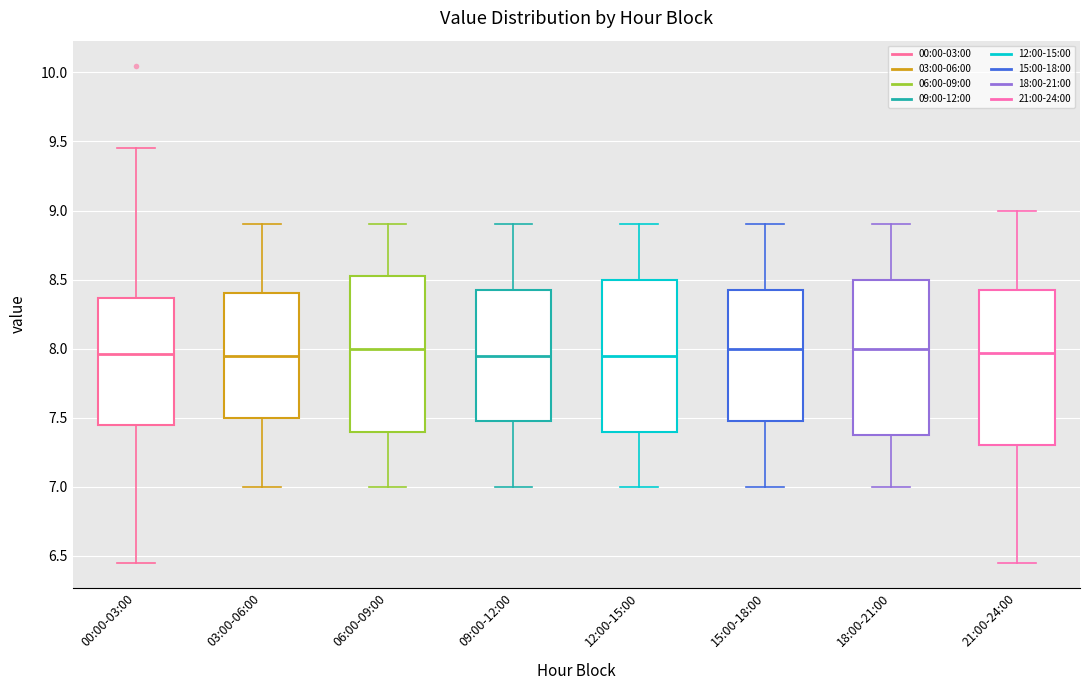

Reading left to right, transcribe this box plot: for each box, give where its median line is, the range the box spans, and where its two whiskers end, as read against the y-axis. The values are not printed on the chart, so give them approximately, as read against the axis.

00:00-03:00: median 7.95, box 7.45 to 8.35, whiskers 6.45 to 9.45
03:00-06:00: median 7.95, box 7.50 to 8.40, whiskers 7.00 to 8.90
06:00-09:00: median 8.00, box 7.40 to 8.55, whiskers 7.00 to 8.90
09:00-12:00: median 7.95, box 7.50 to 8.45, whiskers 7.00 to 8.90
12:00-15:00: median 7.95, box 7.40 to 8.50, whiskers 7.00 to 8.90
15:00-18:00: median 8.00, box 7.50 to 8.45, whiskers 7.00 to 8.90
18:00-21:00: median 8.00, box 7.40 to 8.50, whiskers 7.00 to 8.90
21:00-24:00: median 7.95, box 7.30 to 8.45, whiskers 6.45 to 9.00